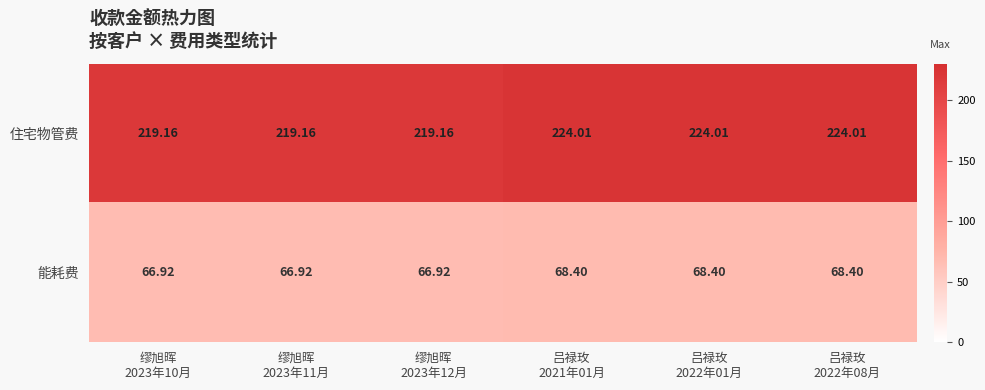

List the series in order of their overall mean, highest first.

住宅物管费, 能耗费